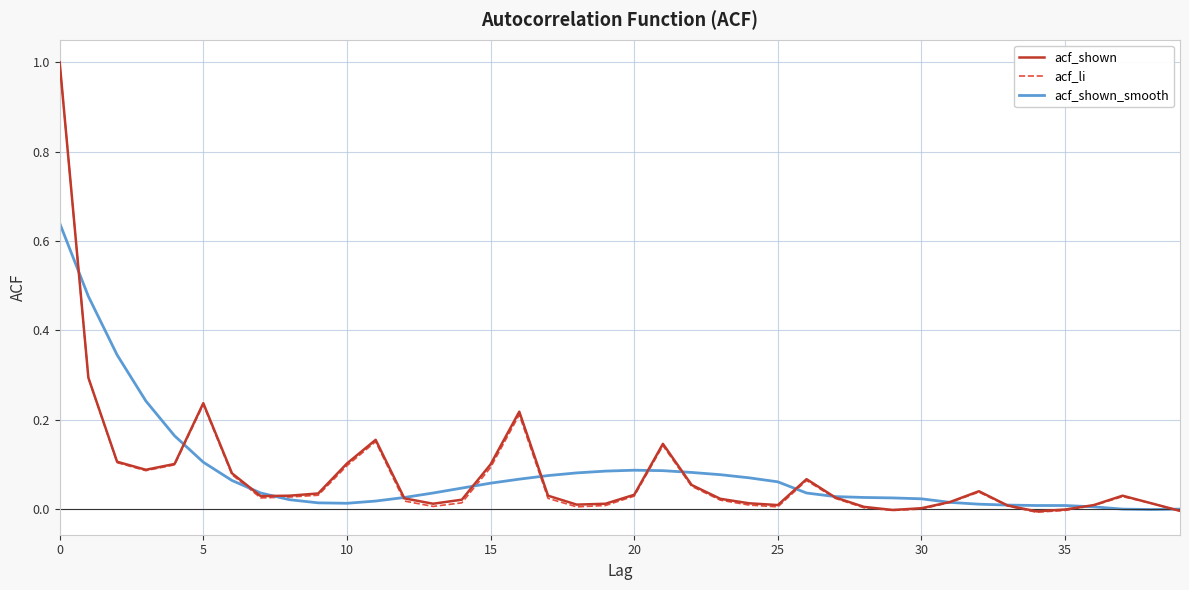

True or false: acf_li has a value of -0.0 at 35.

True